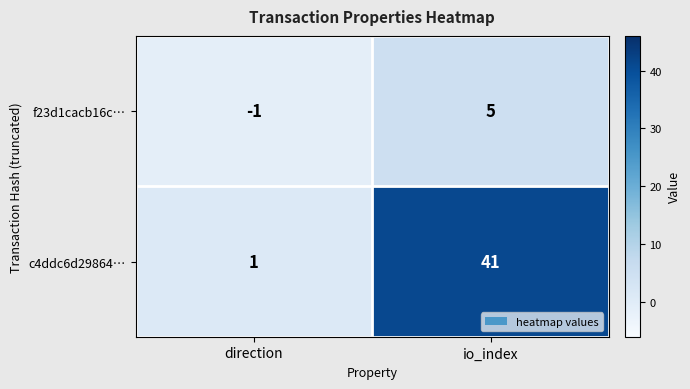

Reading left to right, list all the values displayed in this chart.

f23d1cacb16c…: direction=-1	io_index=5
c4ddc6d29864…: direction=1	io_index=41